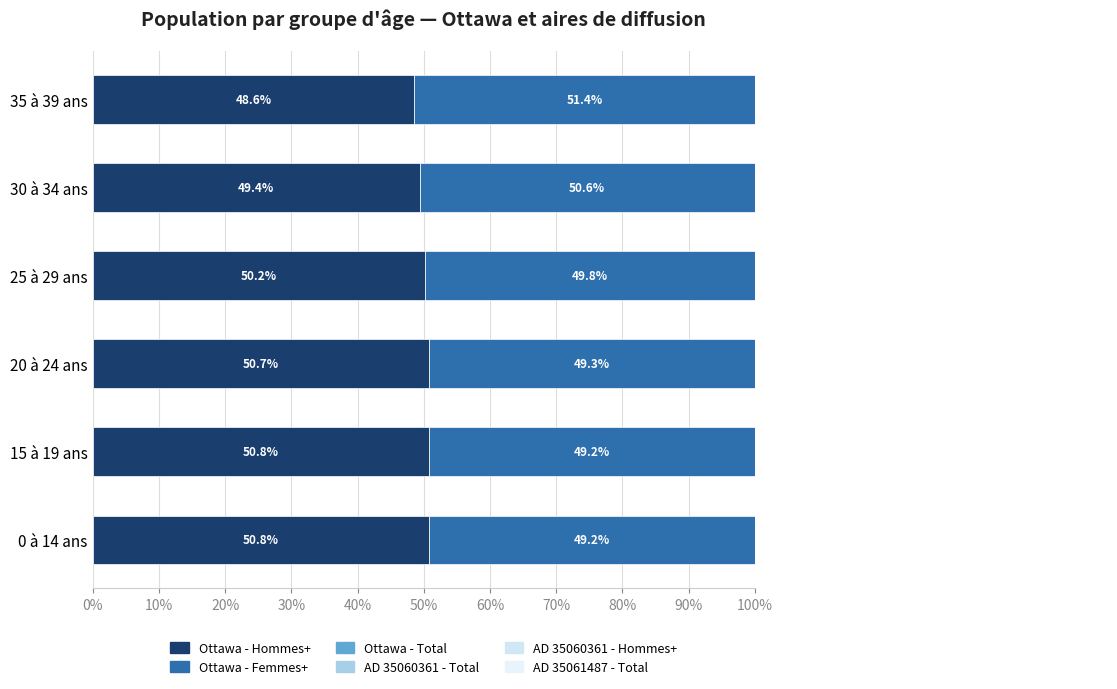

The AD 35060361 - Total series shows 0.0 at 0 à 14 ans. True or false?

True